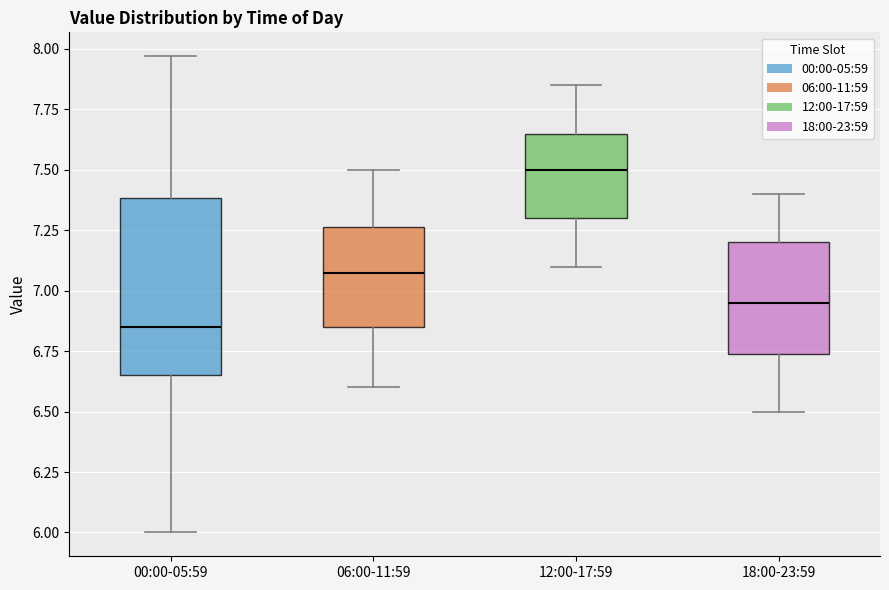

Which box's median line is the highest?

12:00-17:59